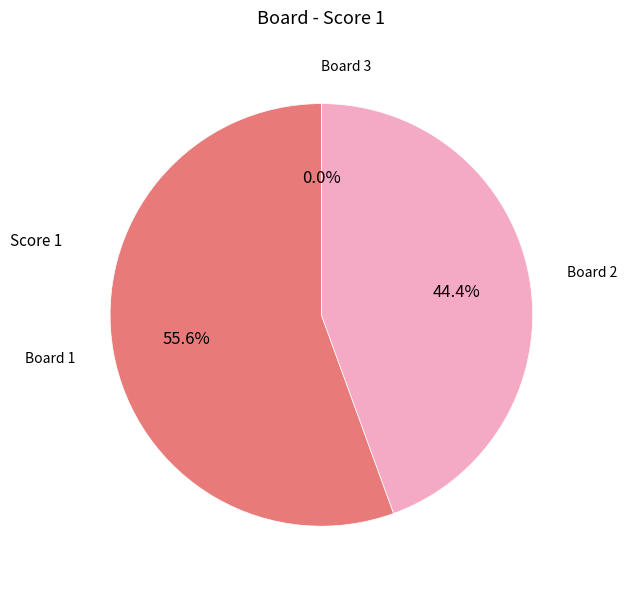

What is the change in value from 1 to 3?

-25